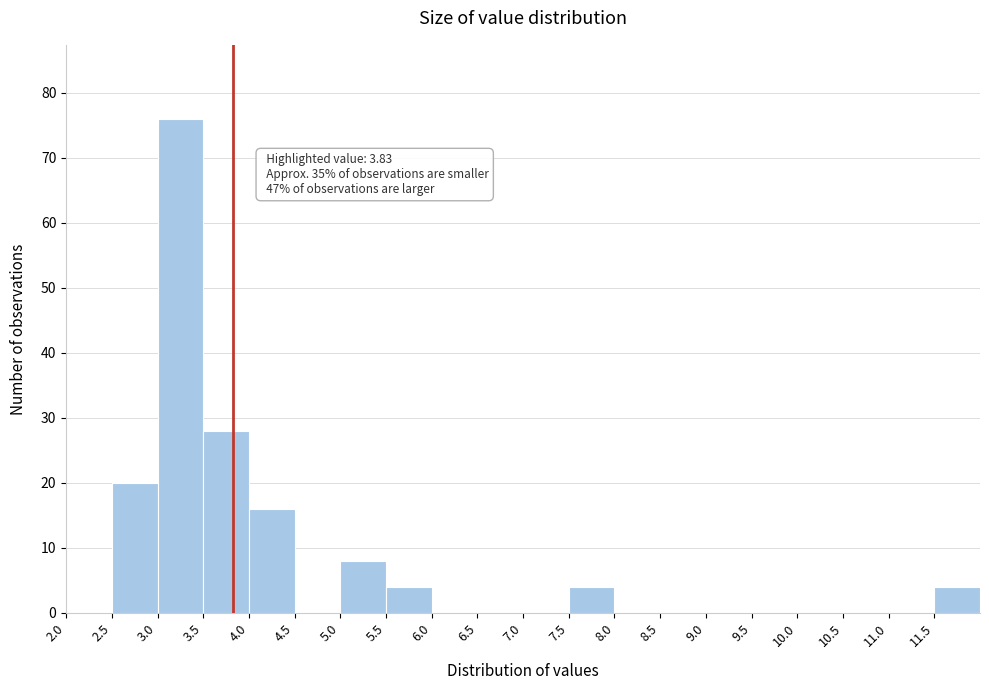

Over which range of the x-axis is the bar tallest?

3.0 to 3.5